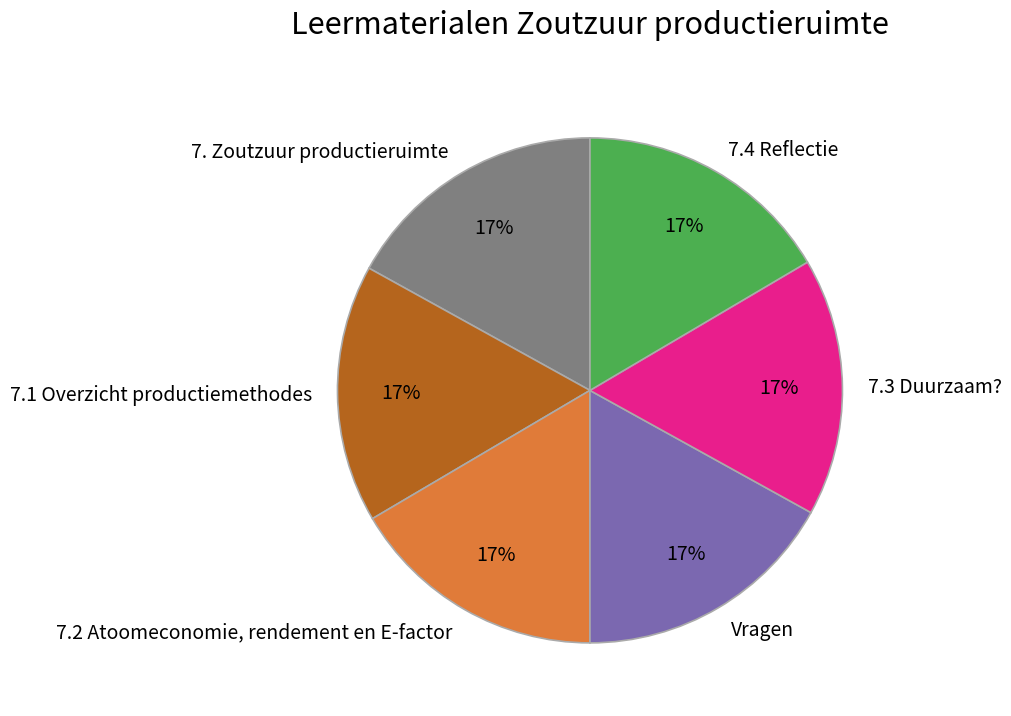

Is there a majority slice in this chart?

No